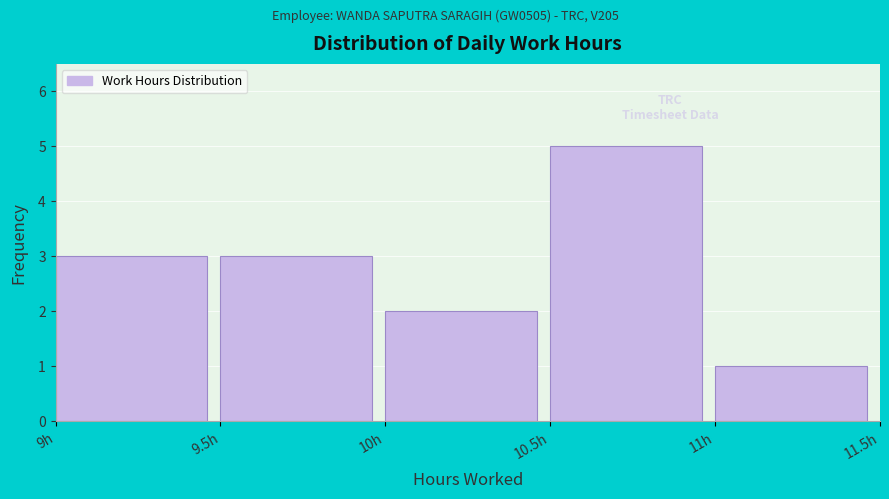

Reading left to right, list every bar in this chart as the range it spans on the x-axis followed by its height. The values are not printed on the chart, so give them approximately, as read against the axis.

9.0 to 9.5: 3
9.5 to 10.0: 3
10.0 to 10.5: 2
10.5 to 11.0: 5
11.0 to 11.5: 1